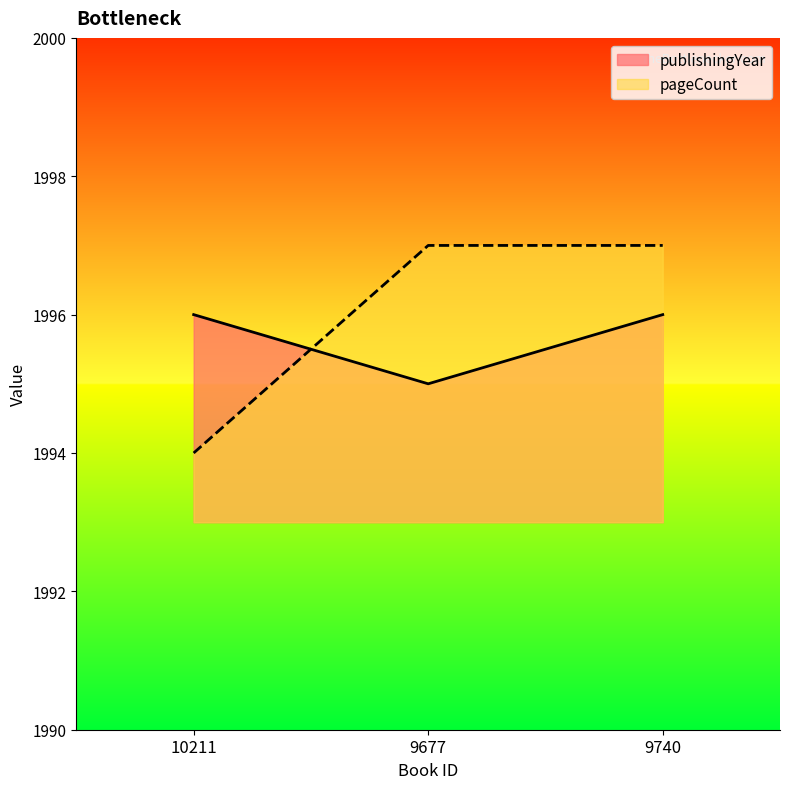

Is it true that pageCount equals 1997 at 9677?

True